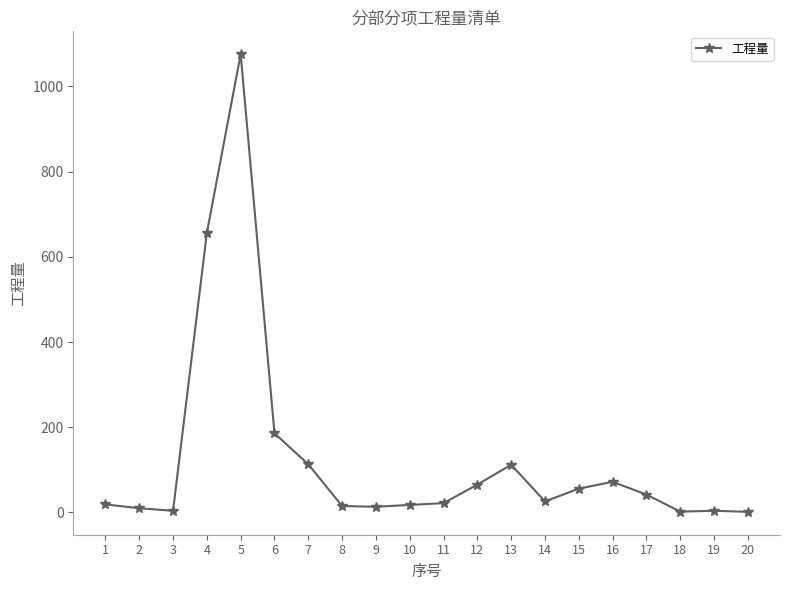

Approximately how many times larger is the value at 4 compared to 9?

48.9